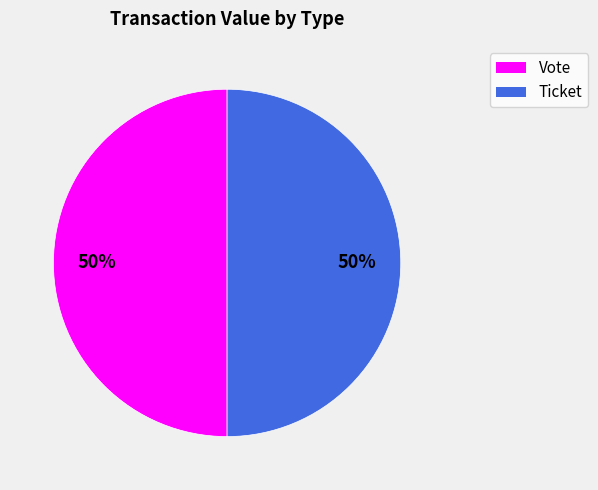

Is it true that Ticket is 50% of the pie?

True